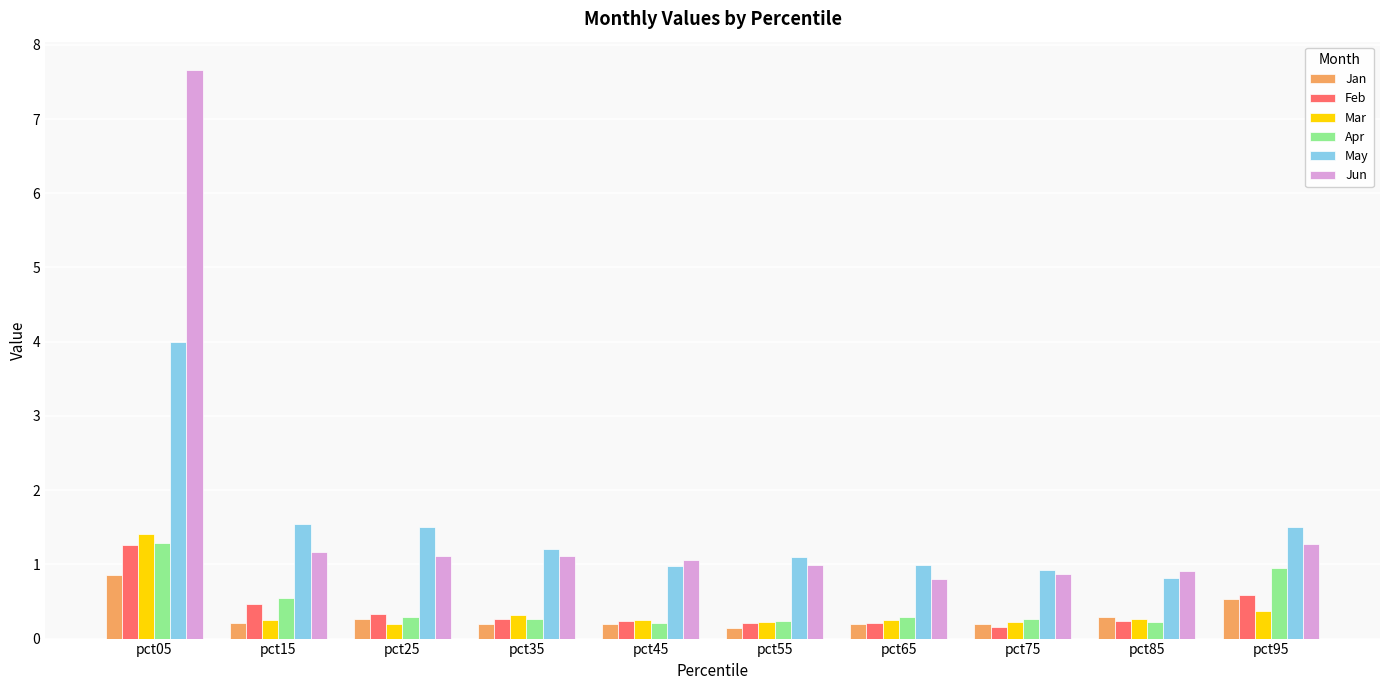

Which series has the widest spread of values?

Jun